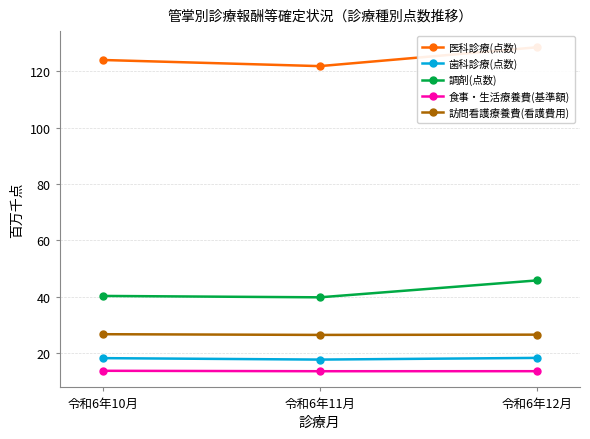

Where is 医科診療(点数) nearest to the value 125?

令和6年10月